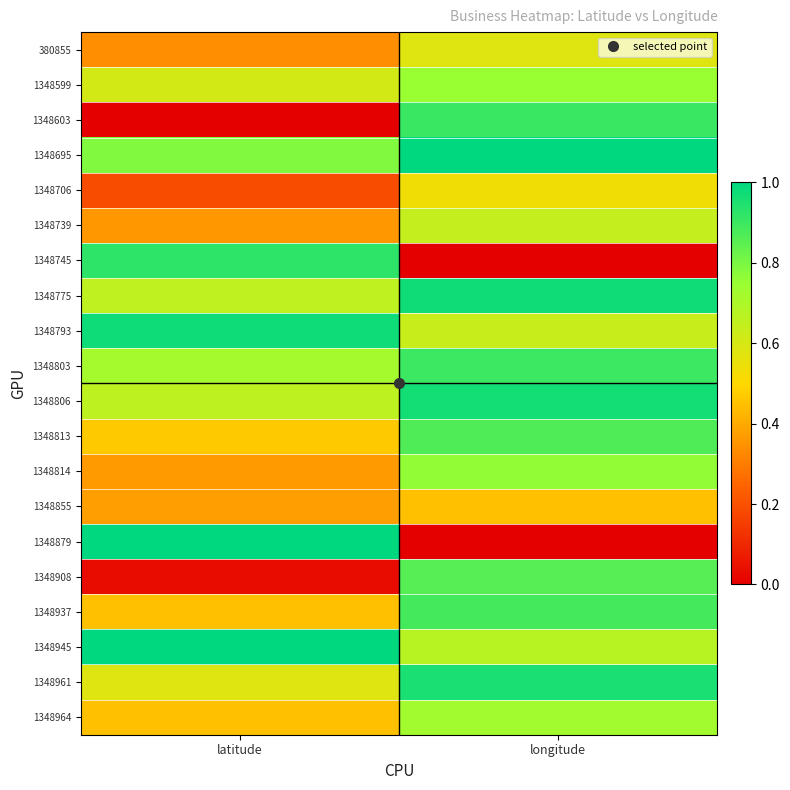

Count the number of categories in the chart.

2